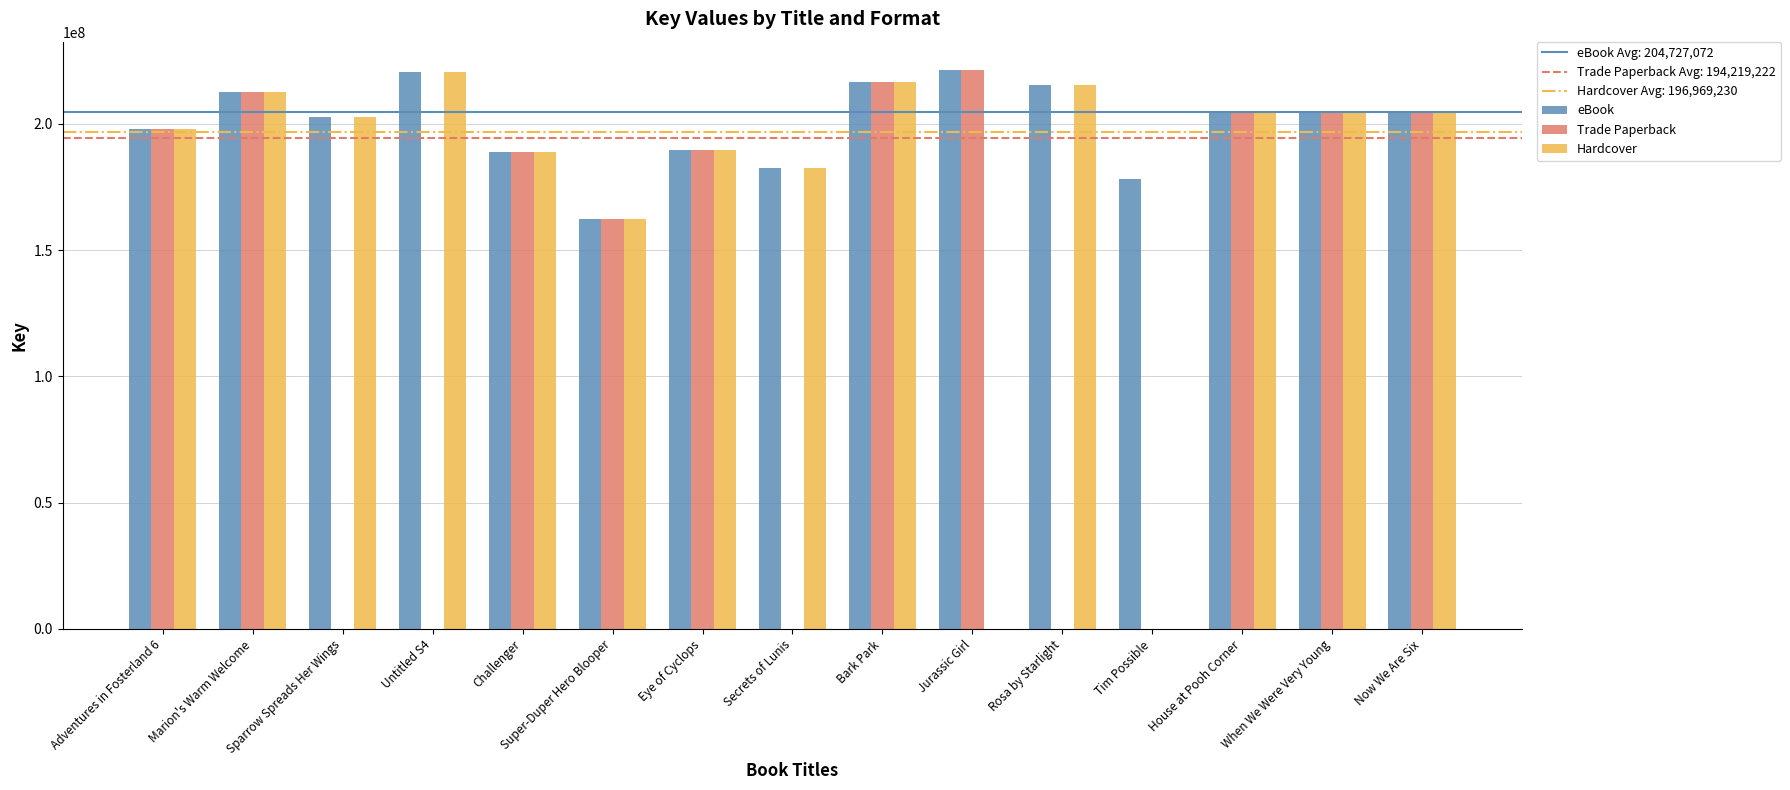

Are the bars horizontal?

No